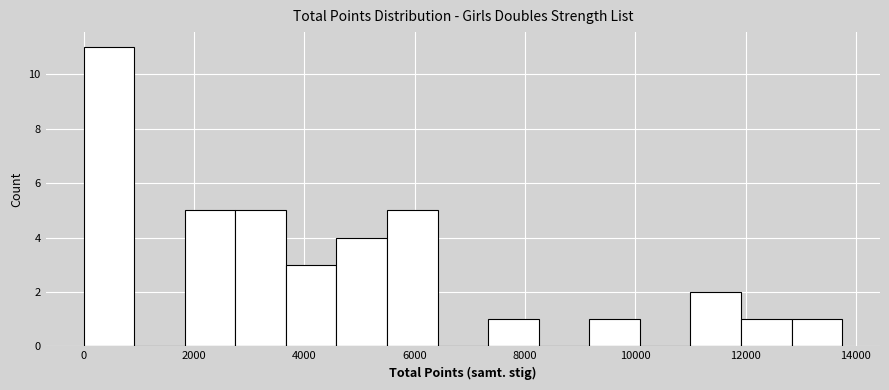

Reading left to right, transcribe this chart: for each bar, give the range it covers on the x-axis and its height. Neither the bar edges nor the heights are printed on the chart, so give them approximately, as read against the axes.

0 to 1000: 11
1000 to 1800: 0
1800 to 2800: 5
2800 to 3600: 5
3600 to 4600: 3
4600 to 5600: 4
5600 to 6400: 5
6400 to 7400: 0
7400 to 8200: 1
8200 to 9200: 0
9200 to 10000: 1
10000 to 11000: 0
11000 to 12000: 2
12000 to 12800: 1
12800 to 13800: 1